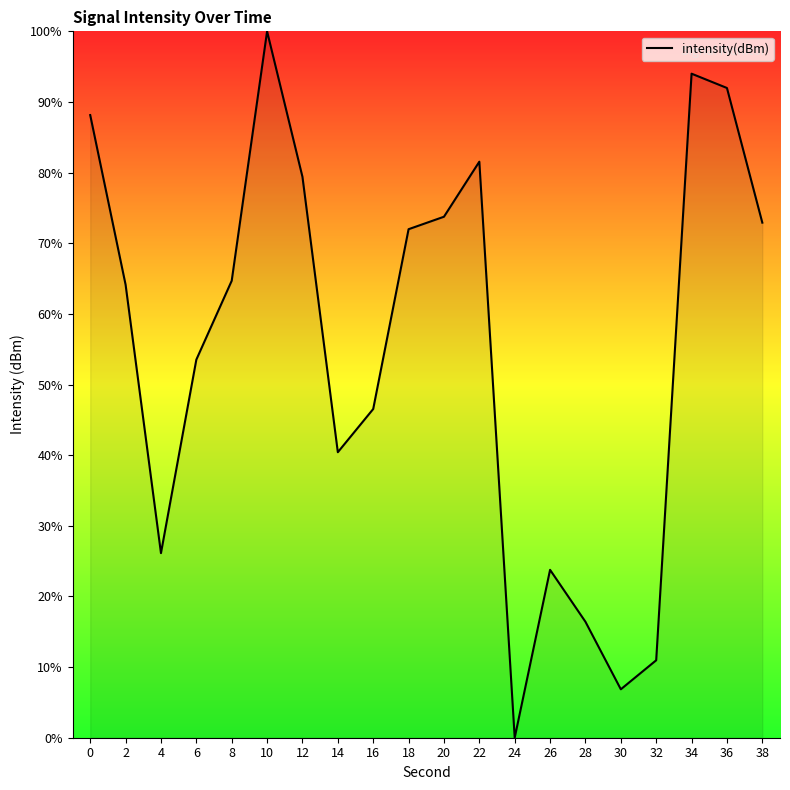

What is the average value?

55.4